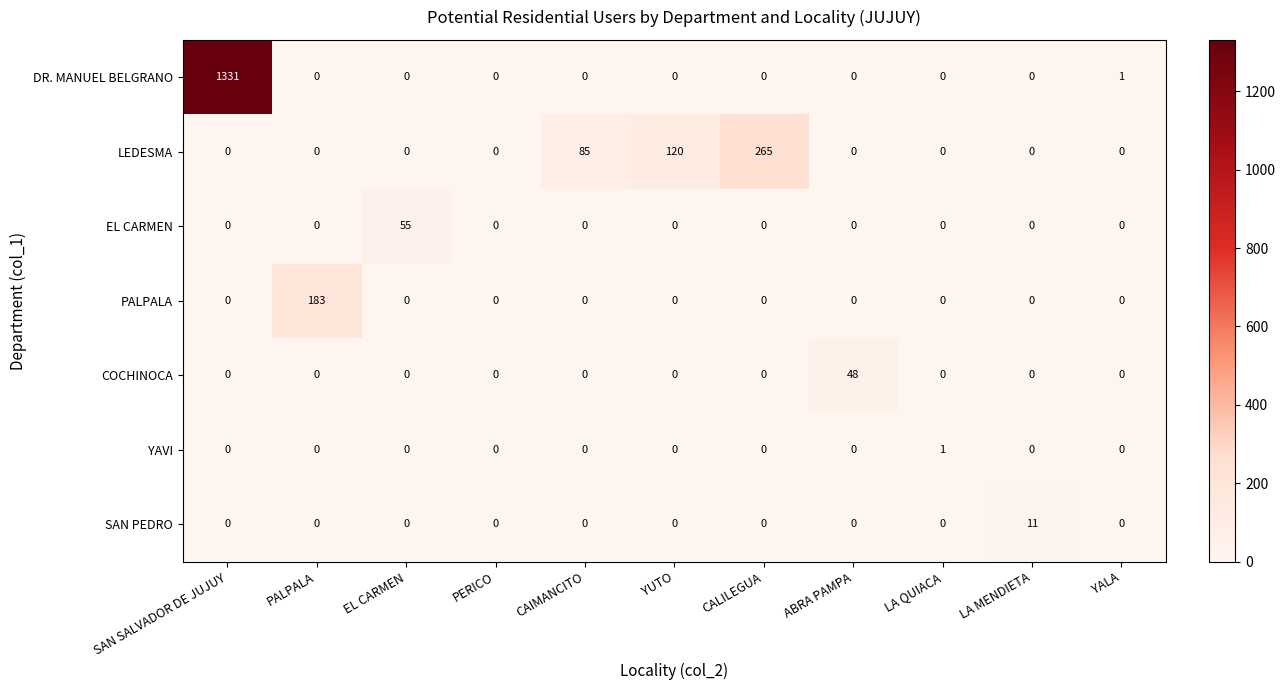

What is the total value across all series at YUTO?

120